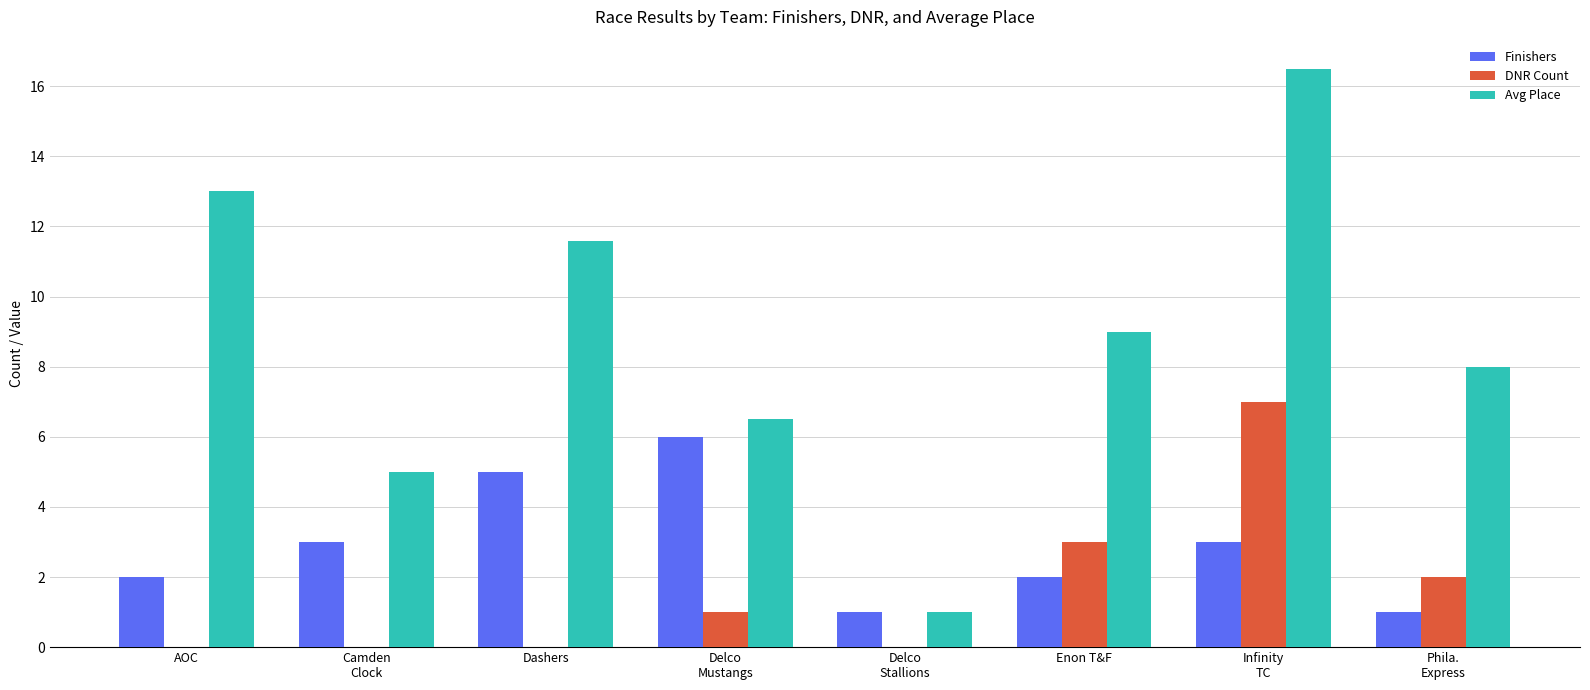

What is the maximum value for Finishers?

6.0